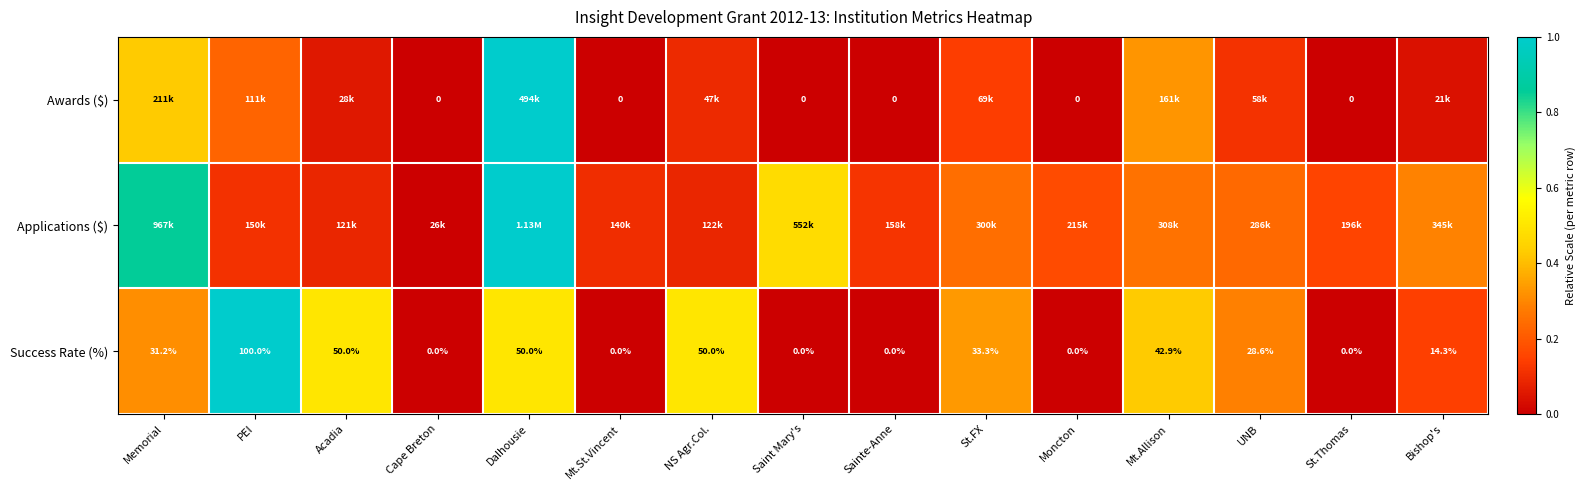

What is the difference between the Applications ($) values at Moncton and Cape Breton?

0.2